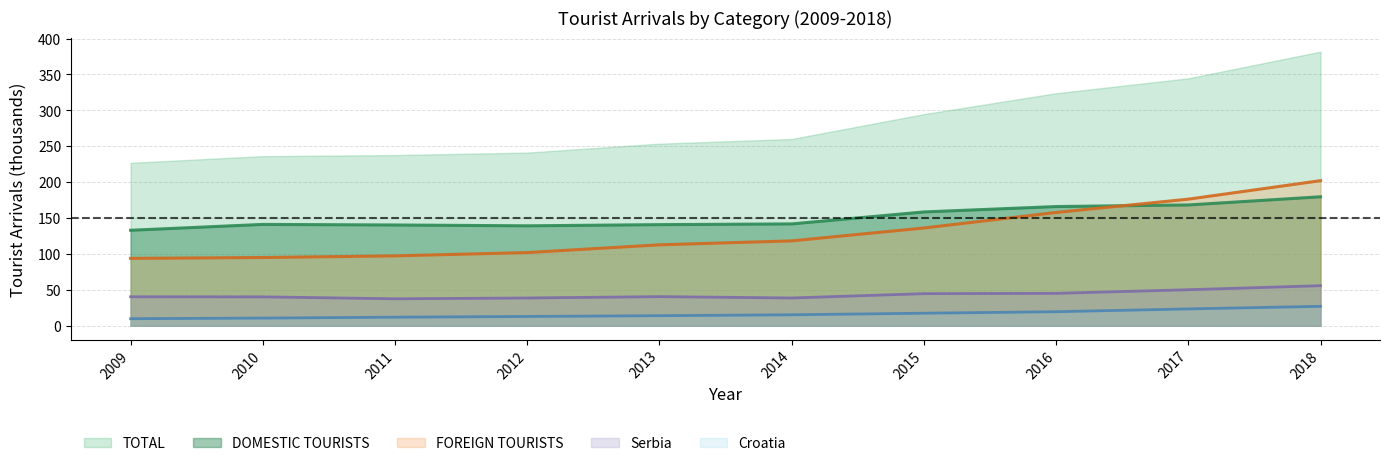

Is it true that TOTAL equals 253.7 at 2013?

True